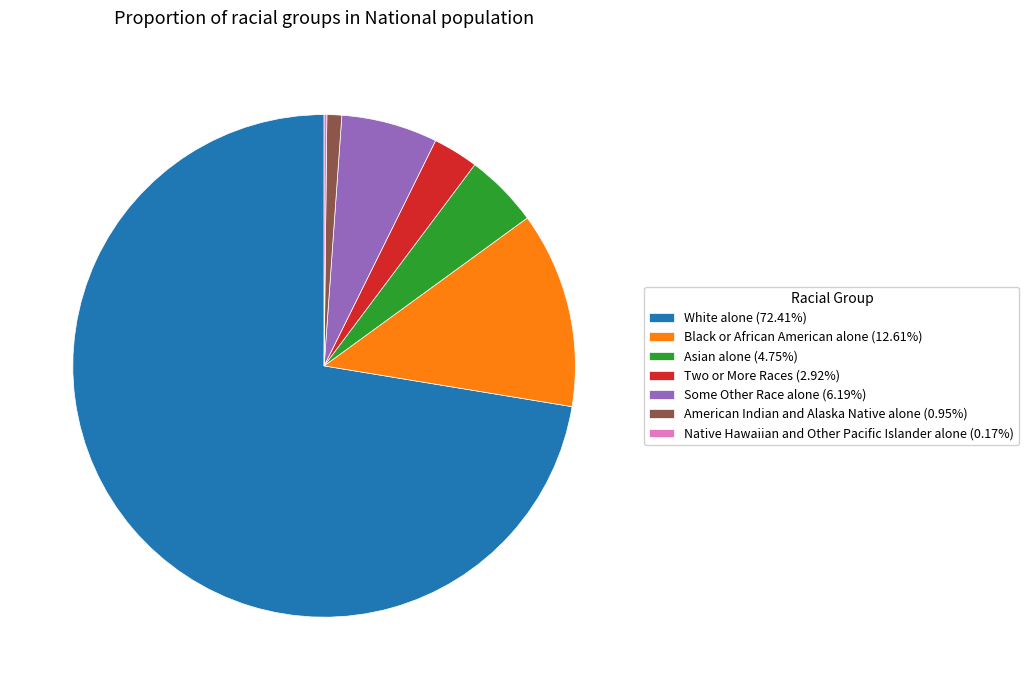

Combined, do Black or African American alone (12.61%) and White alone (72.41%) account for over 50%?

Yes